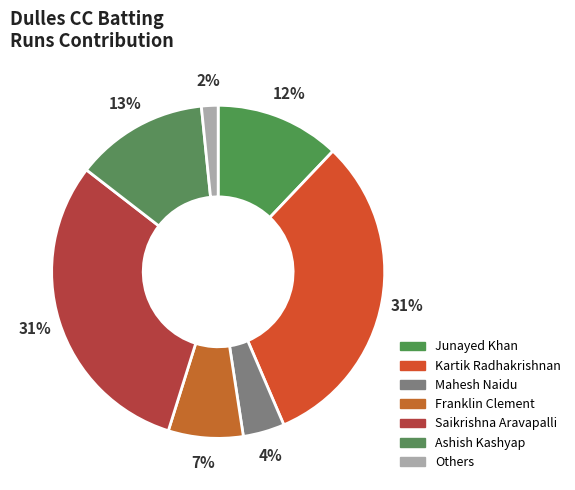

How many segments does this pie chart have?

7